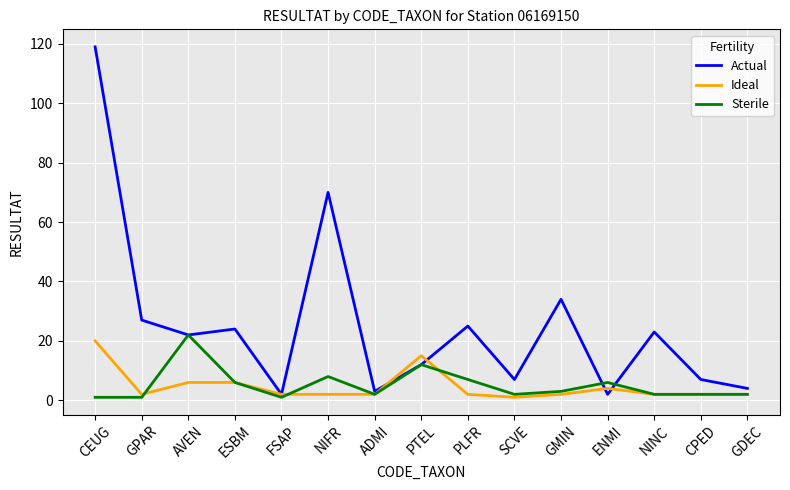

True or false: Ideal has more than 1 interior local peaks.

True